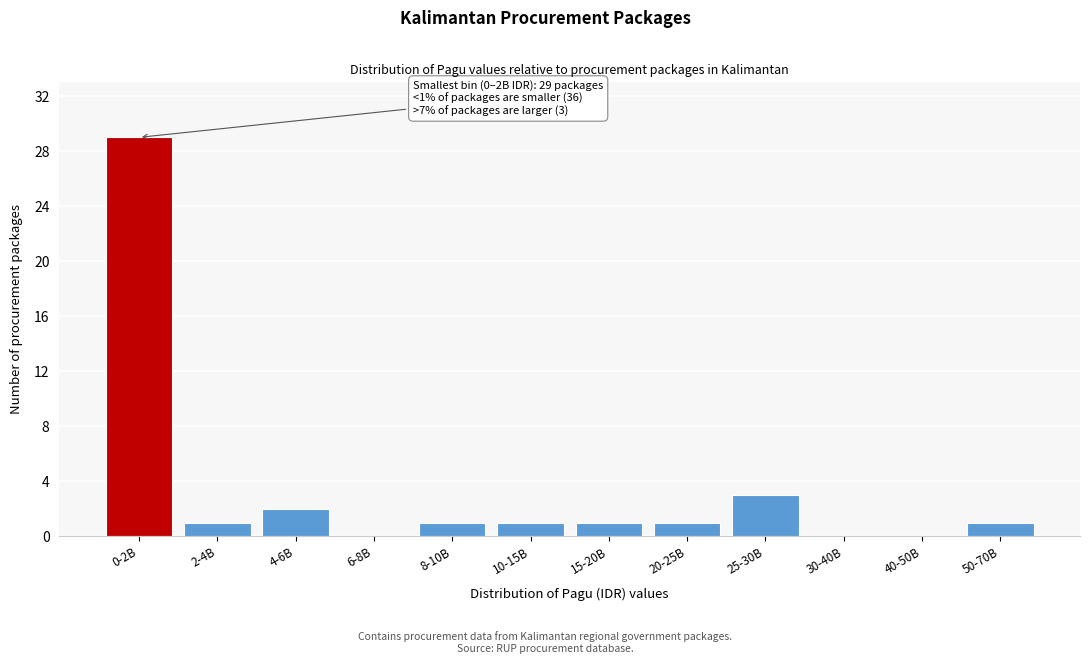

Reading right to left, what are all the values shown in this chart?

50-70B=1	40-50B=0	30-40B=0	25-30B=3	20-25B=1	15-20B=1	10-15B=1	8-10B=1	6-8B=0	4-6B=2	2-4B=1	0-2B=29